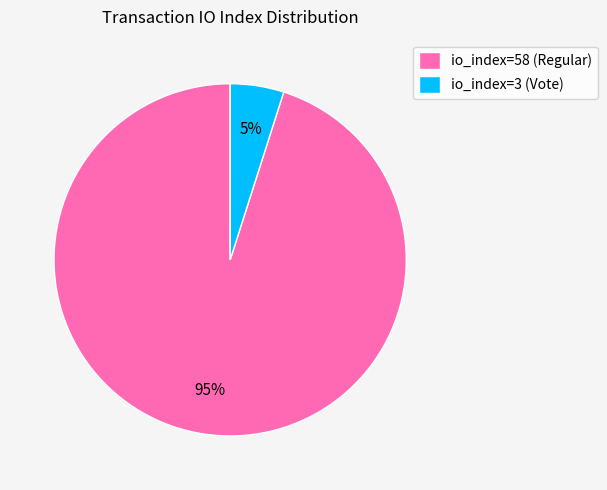

What percentage is the io_index=3 (Vote) slice, to the nearest percent?

5%